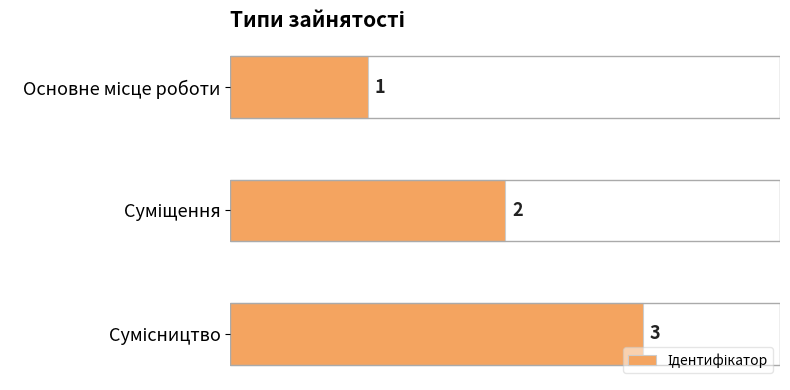

Are the bars grouped side by side (vs. stacked)?

No